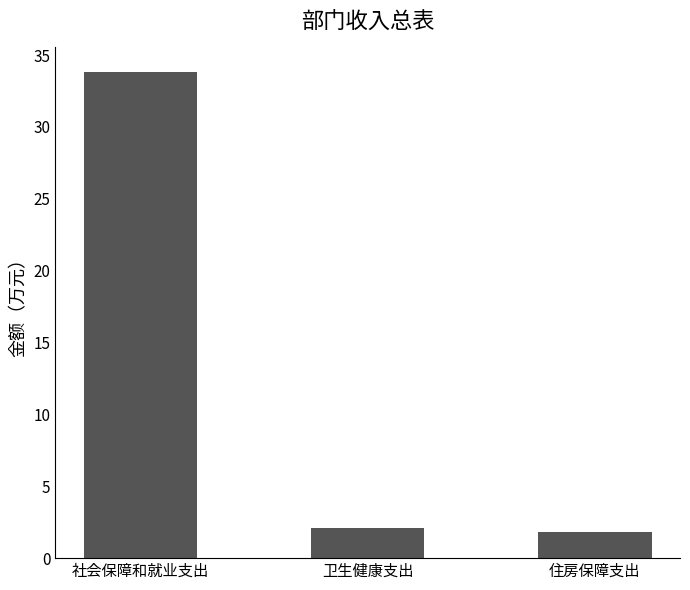

How many values are below 2?

1